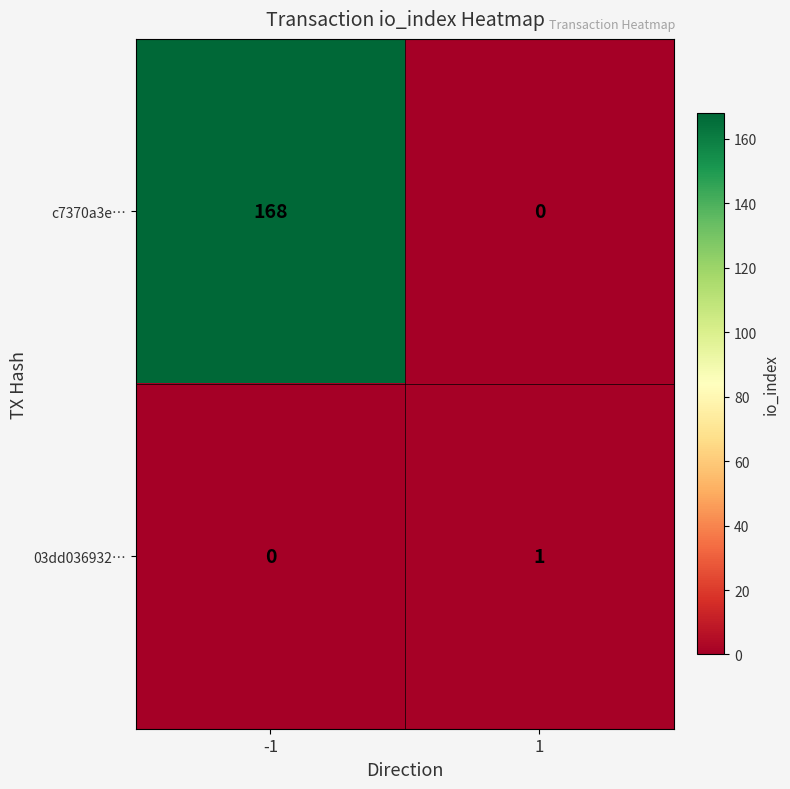

List the series in order of their peak value, lowest first.

03dd036932…, c7370a3e…